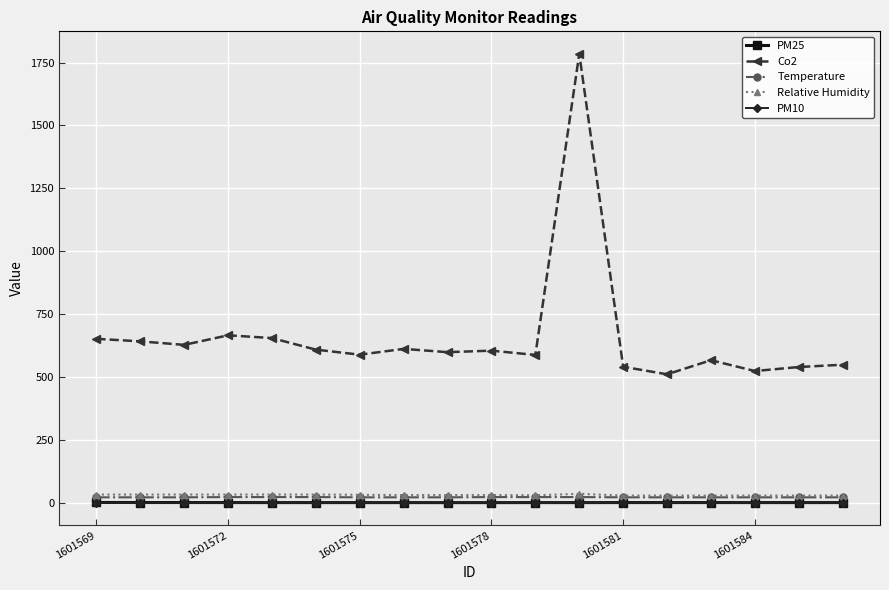

What is the minimum value for Co2?

511.0